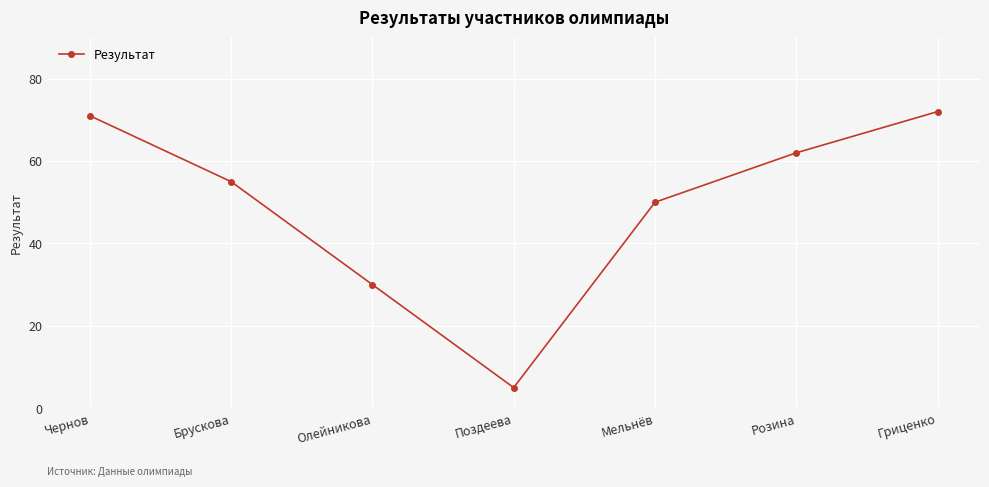

List the labels in order of value, smallest first.

Поздеева, Олейникова, Мельнёв, Брускова, Розина, Чернов, Гриценко